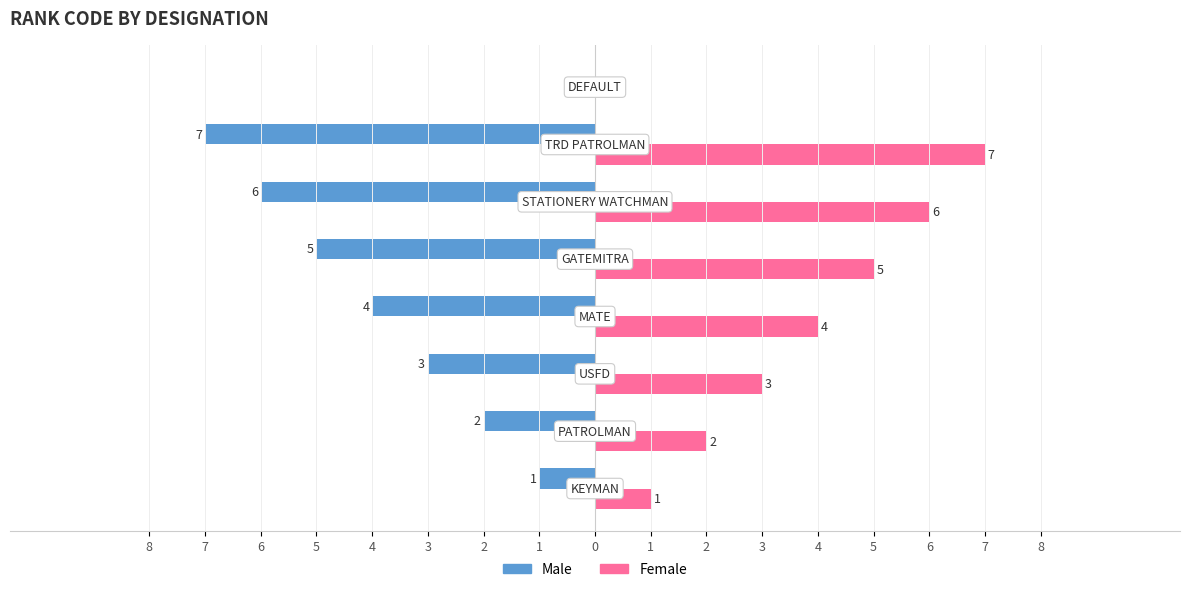

What is the sum of all Male values?

-28